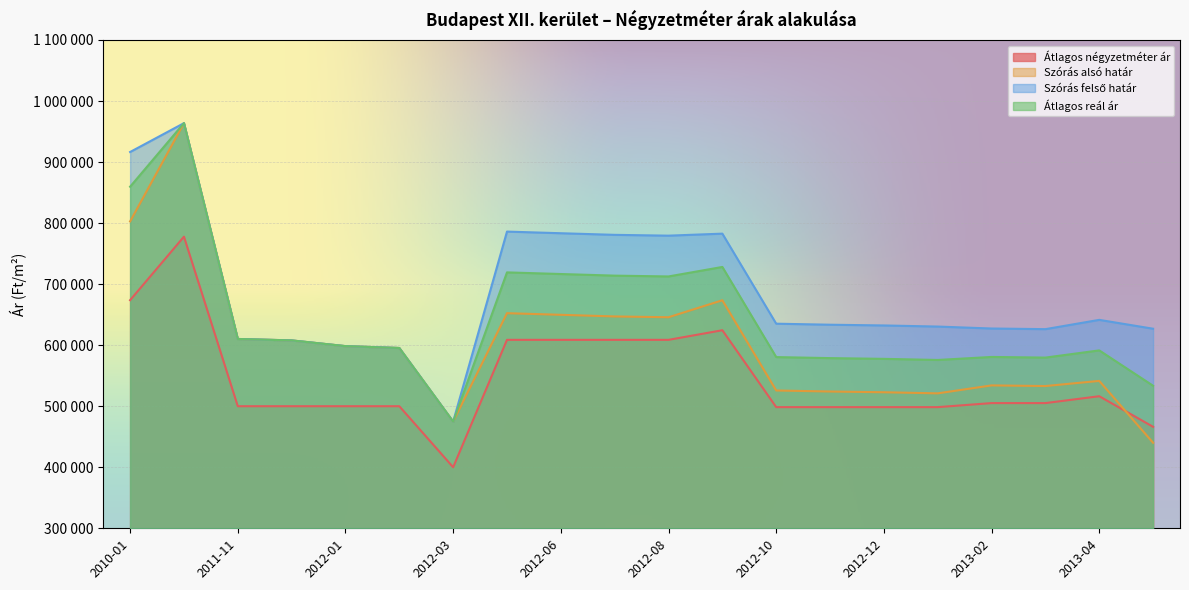

Between 2012-08 and 2012-07, which is larger?

2012-08